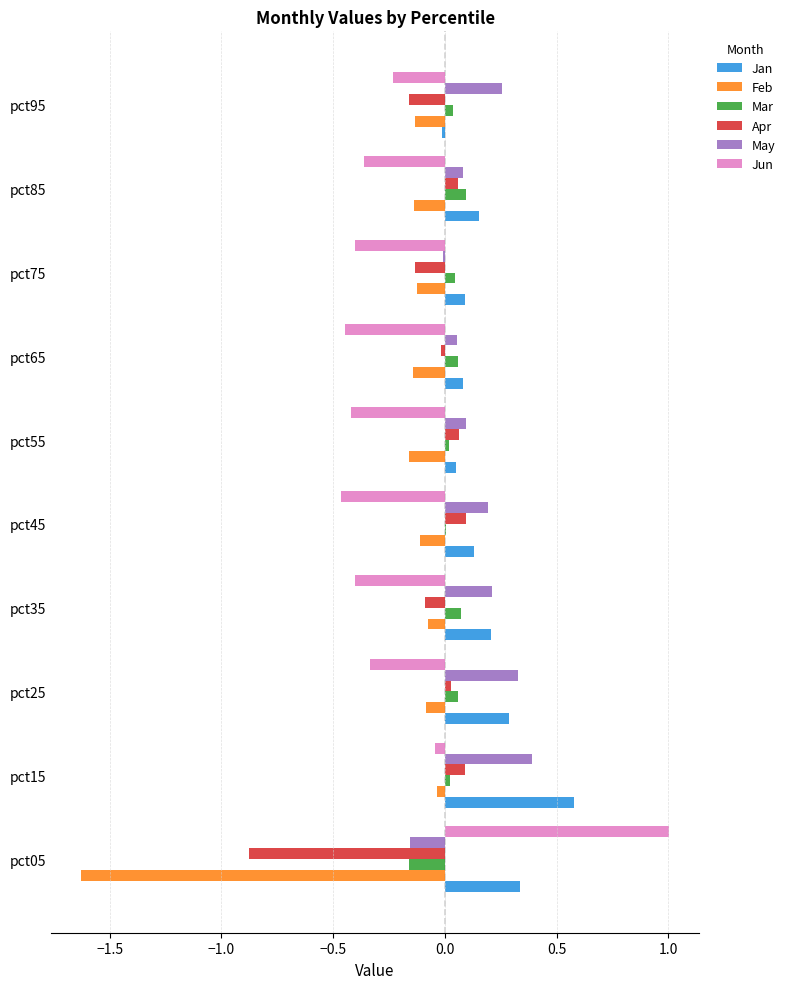

The May series shows 0.2 at pct45. True or false?

True